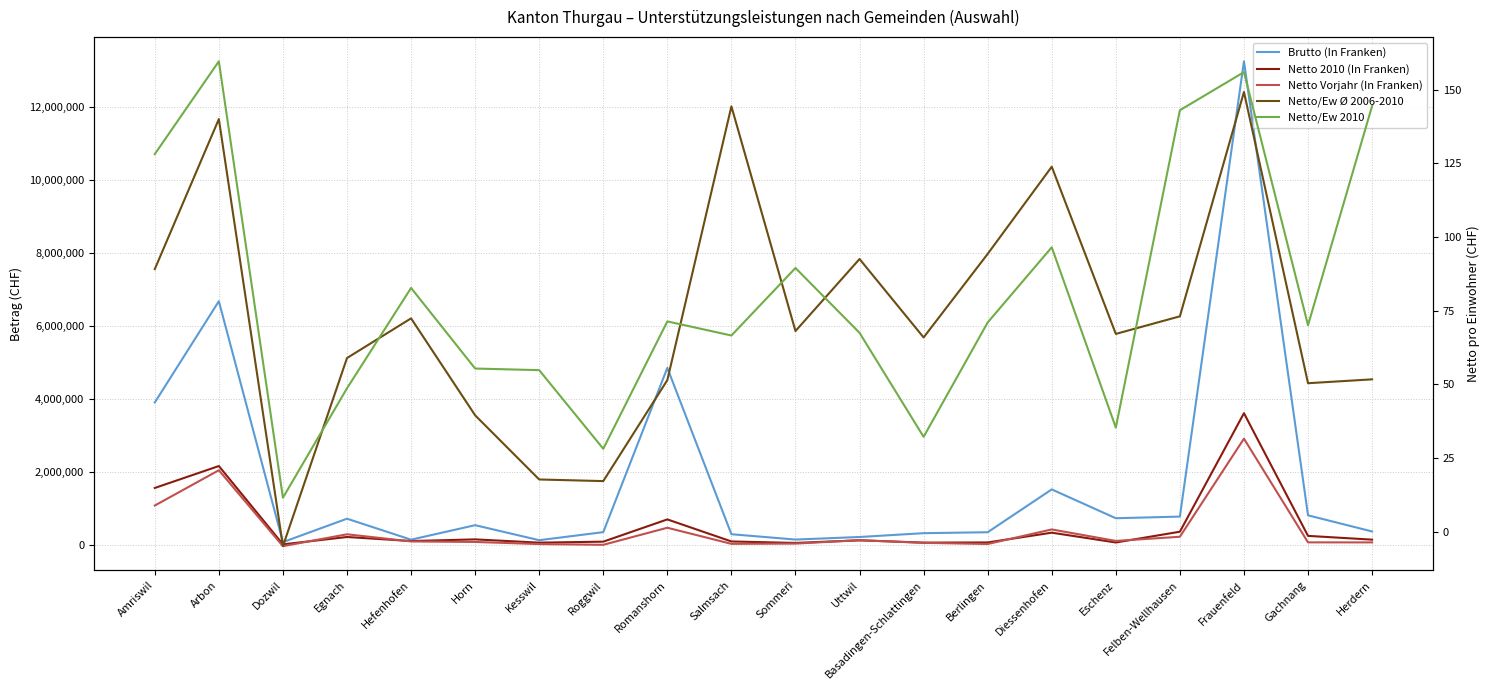

What is the greatest value displayed?

13264328.9